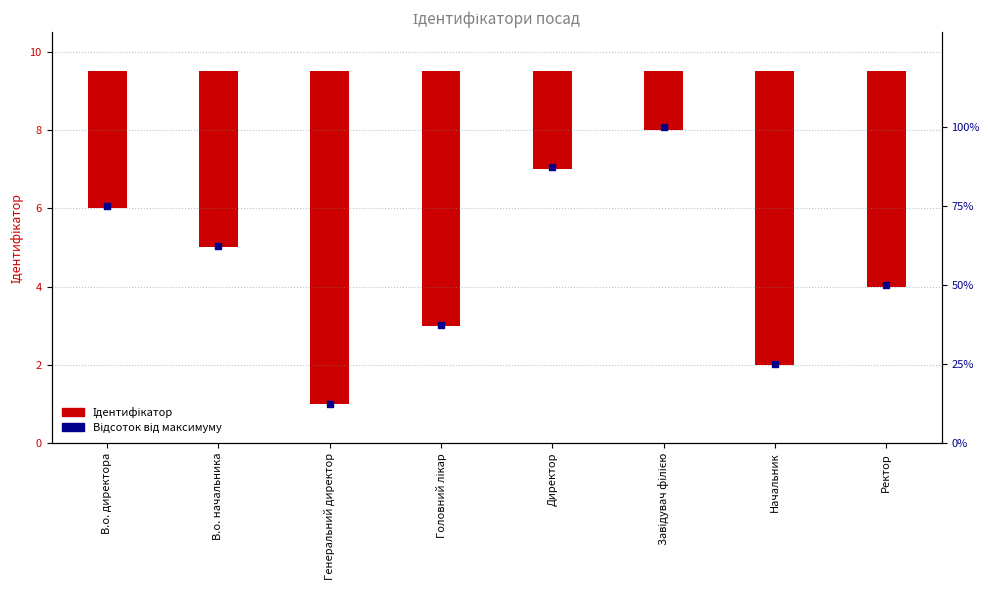

At which category is the sum across all series the highest?

Завідувач філією